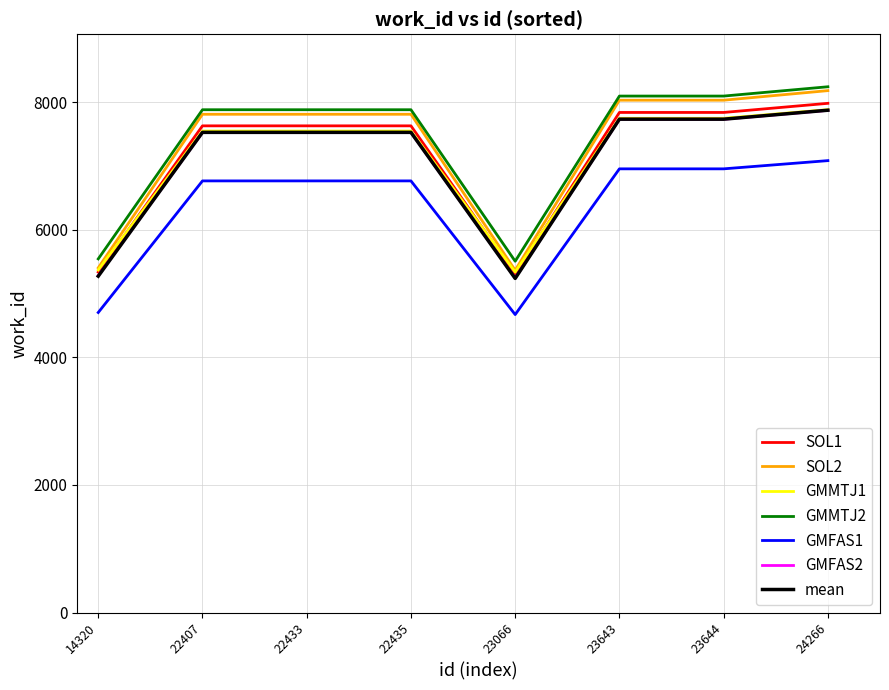

What is the maximum value shown in the chart?

8241.6